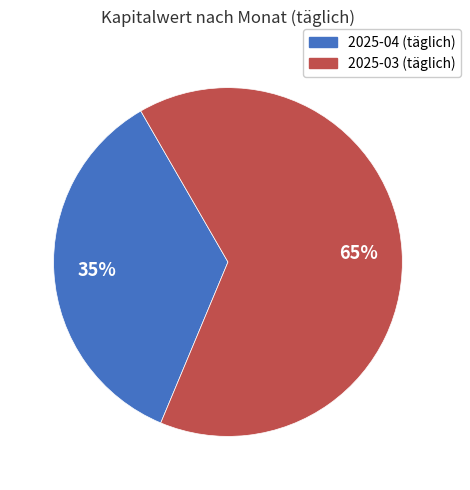

How many segments does this pie chart have?

2